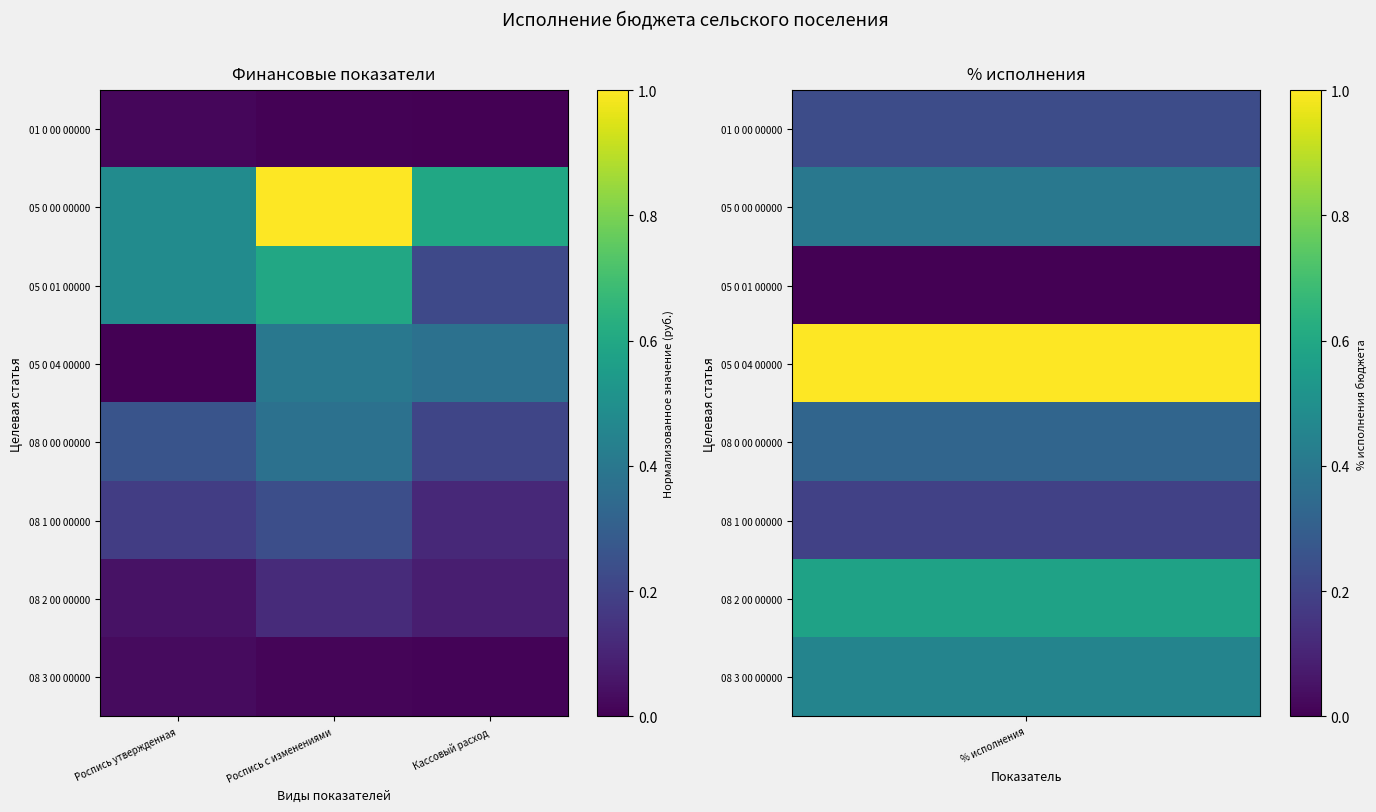

What is the maximum value shown in the chart?

1.0